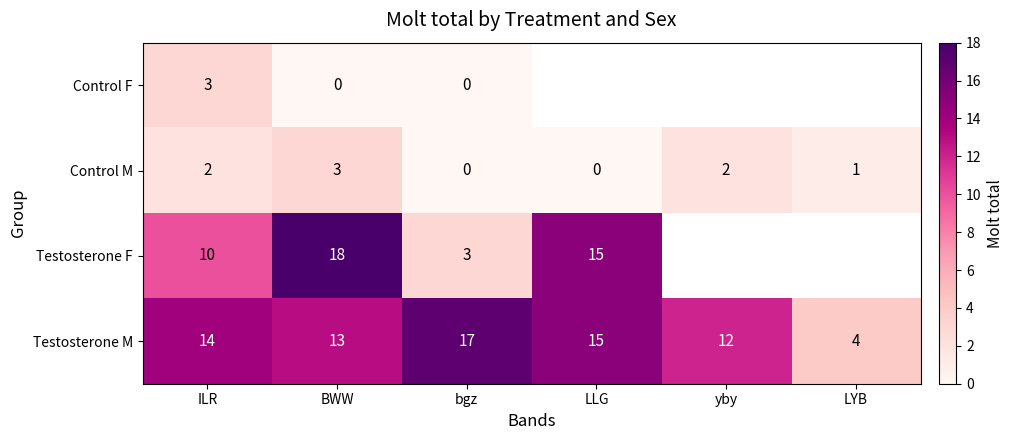

At how many categories does at least one series exceed 11?

5